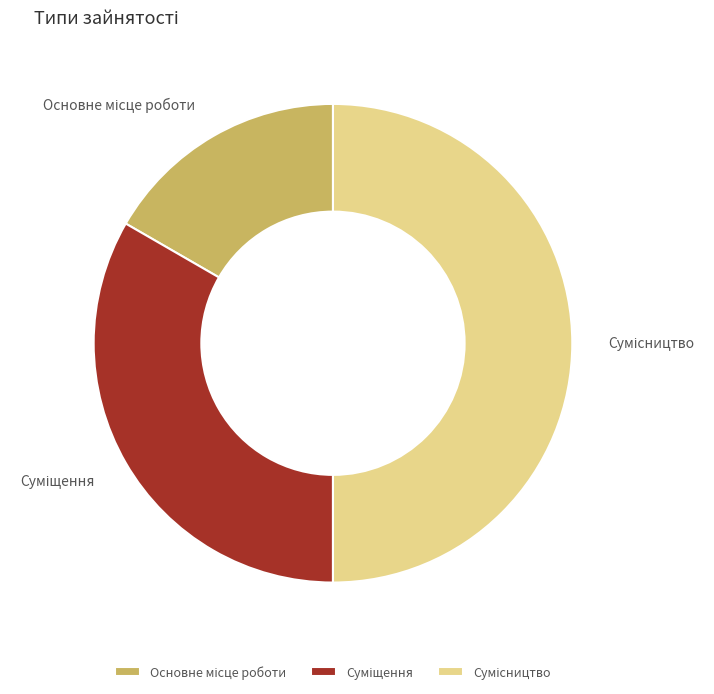

Count the number of slices in the pie.

3